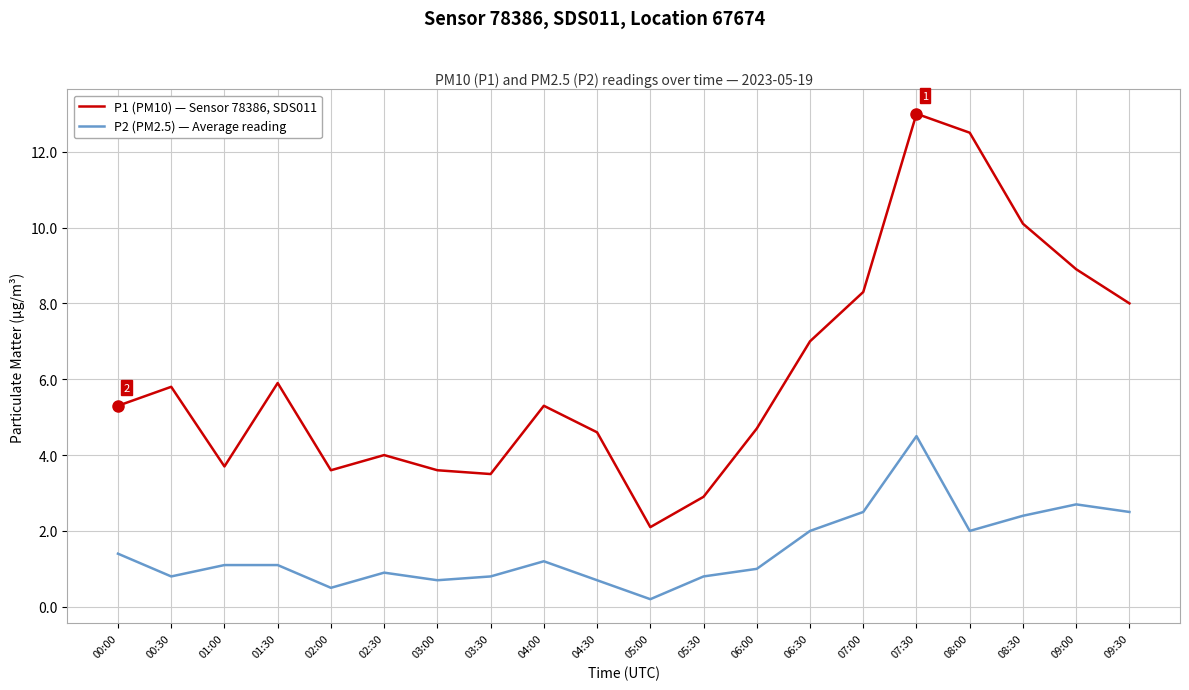

Does the chart have visible grid lines?

Yes